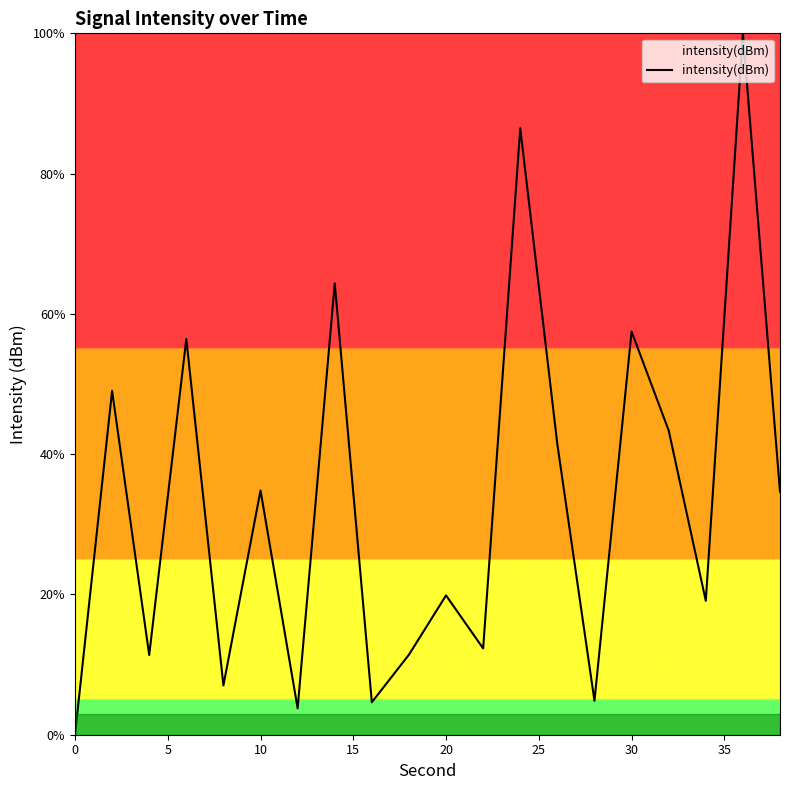

What is the difference between the maximum and minimum values?

100.0